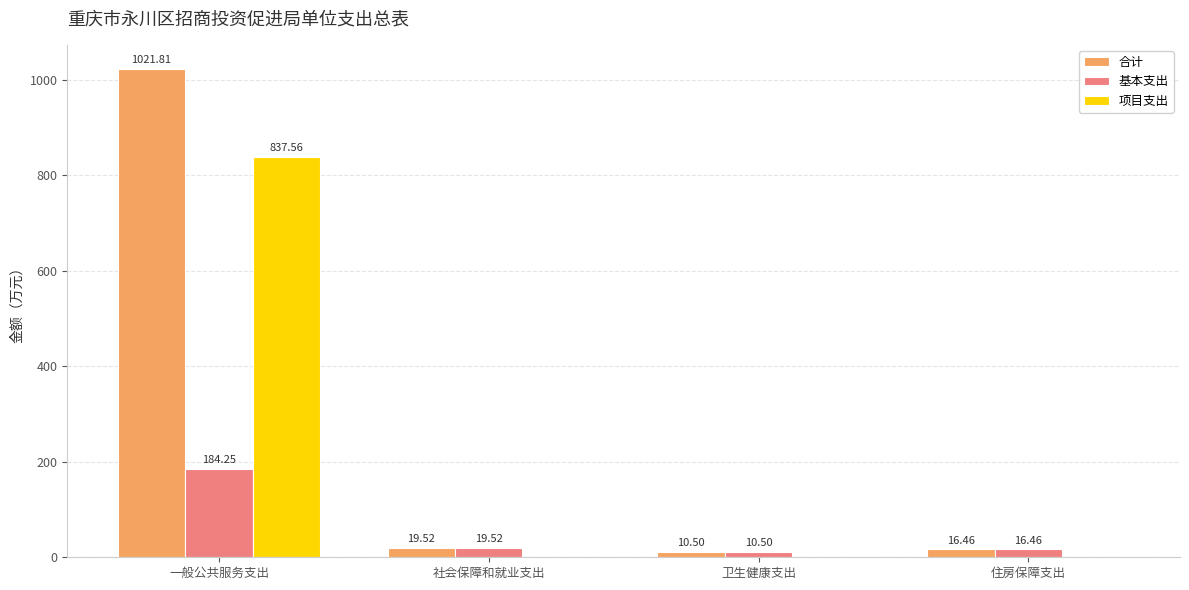

Between 一般公共服务支出 and 卫生健康支出, which series saw the biggest shift?

合计